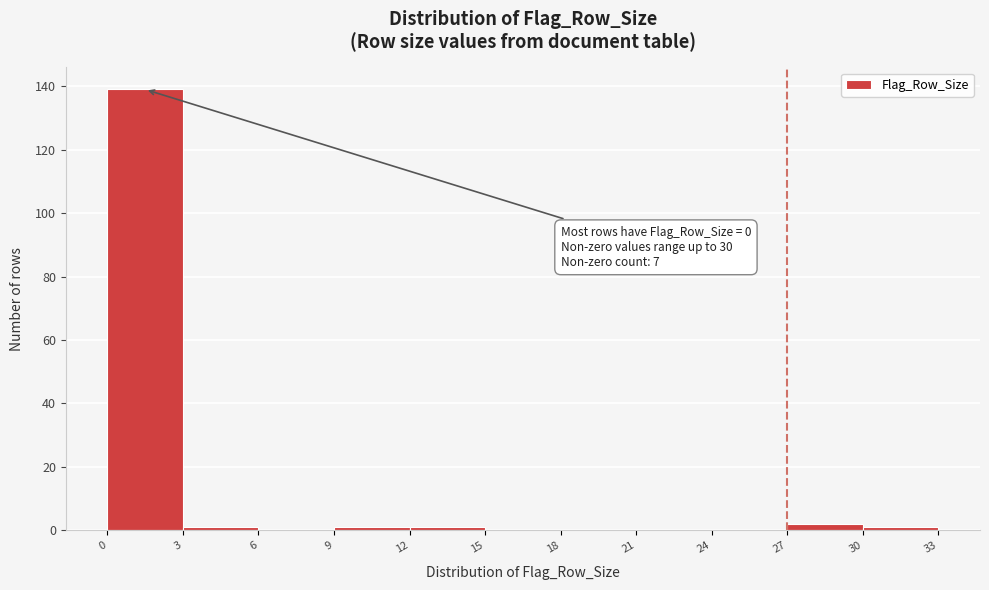

Which range on the x-axis has the tallest bar?

0 to 3